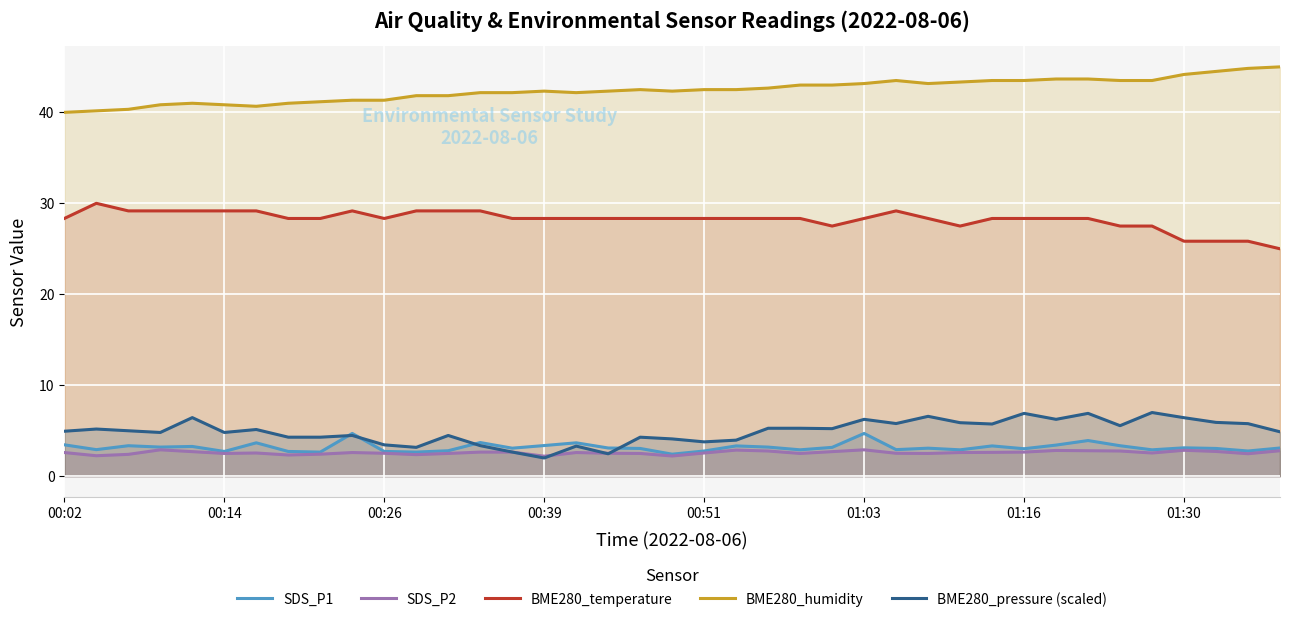

True or false: BME280_pressure (scaled) has a value of 2.6 at 38.

False